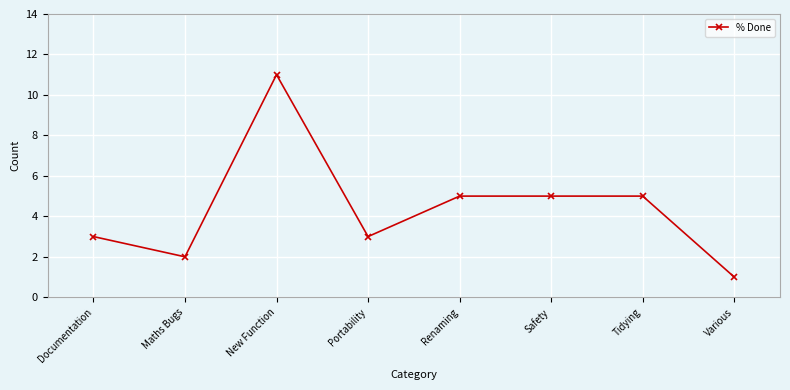

Approximately how many times larger is the value at Tidying compared to New Function?

0.5